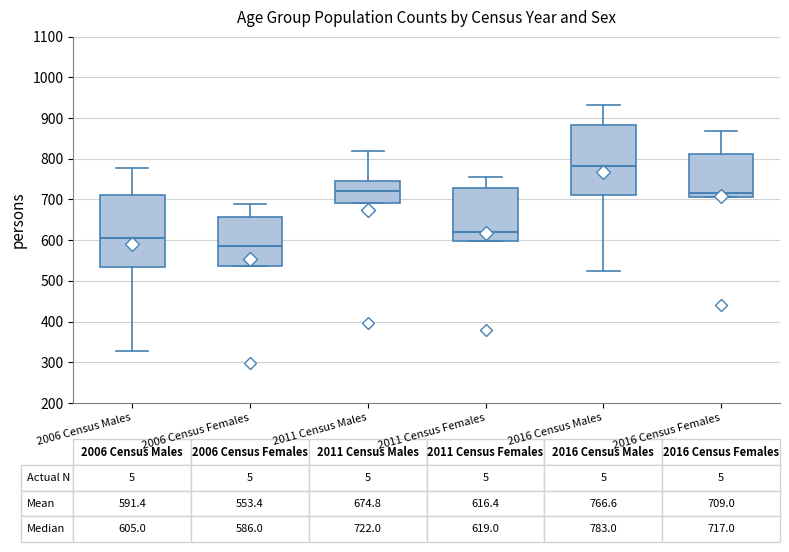

Which box has the highest median line?

2016 Census Males